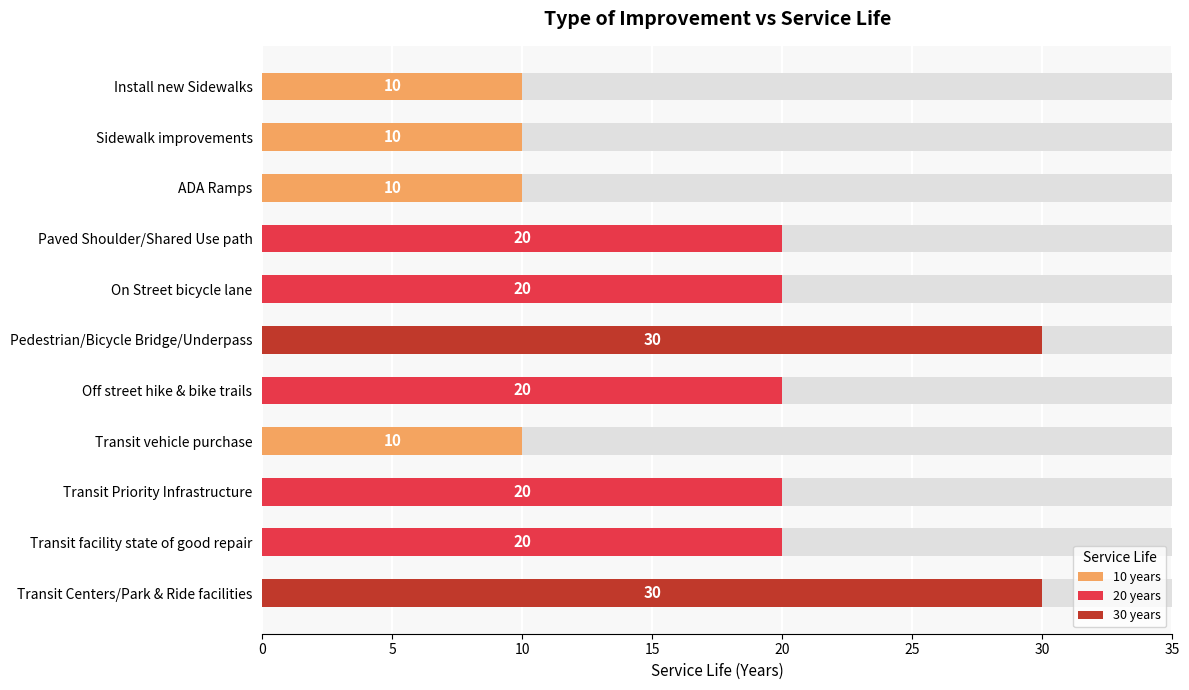

What is the maximum value shown in the chart?

30